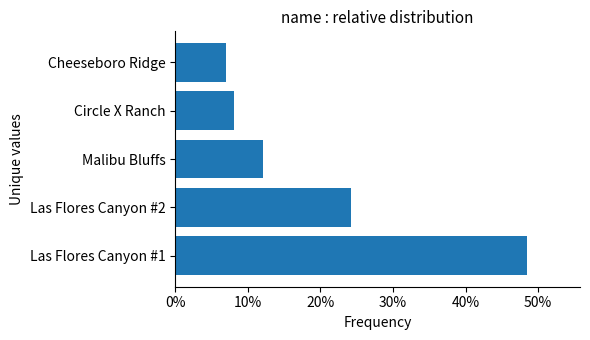

Are the bars horizontal?

Yes